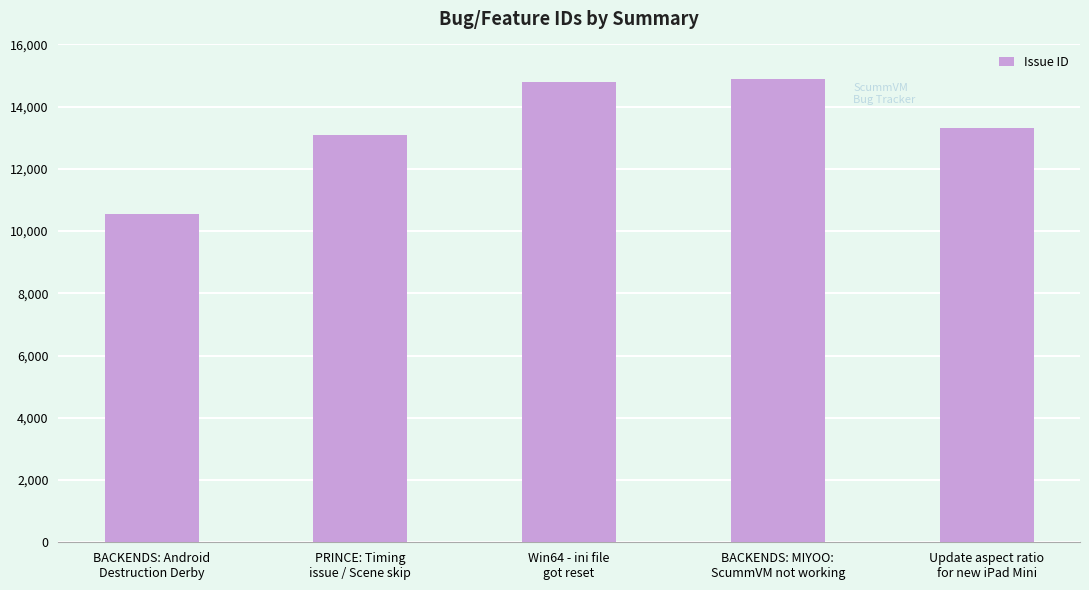

Approximately how many times larger is the value at BACKENDS: MIYOO:
ScummVM not working compared to Update aspect ratio
for new iPad Mini?

1.1